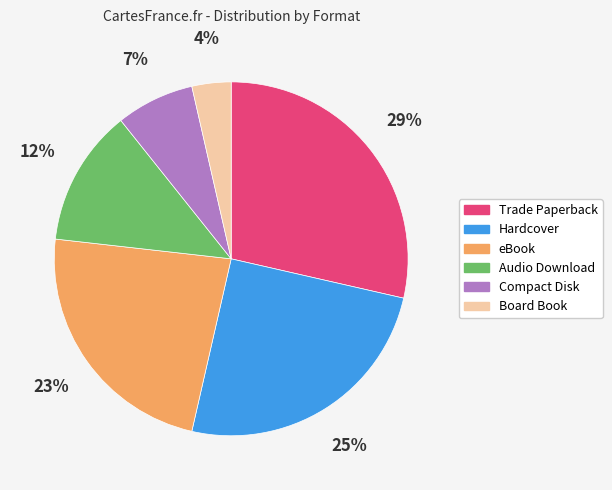

To the nearest percent, what portion does Compact Disk represent?

7%